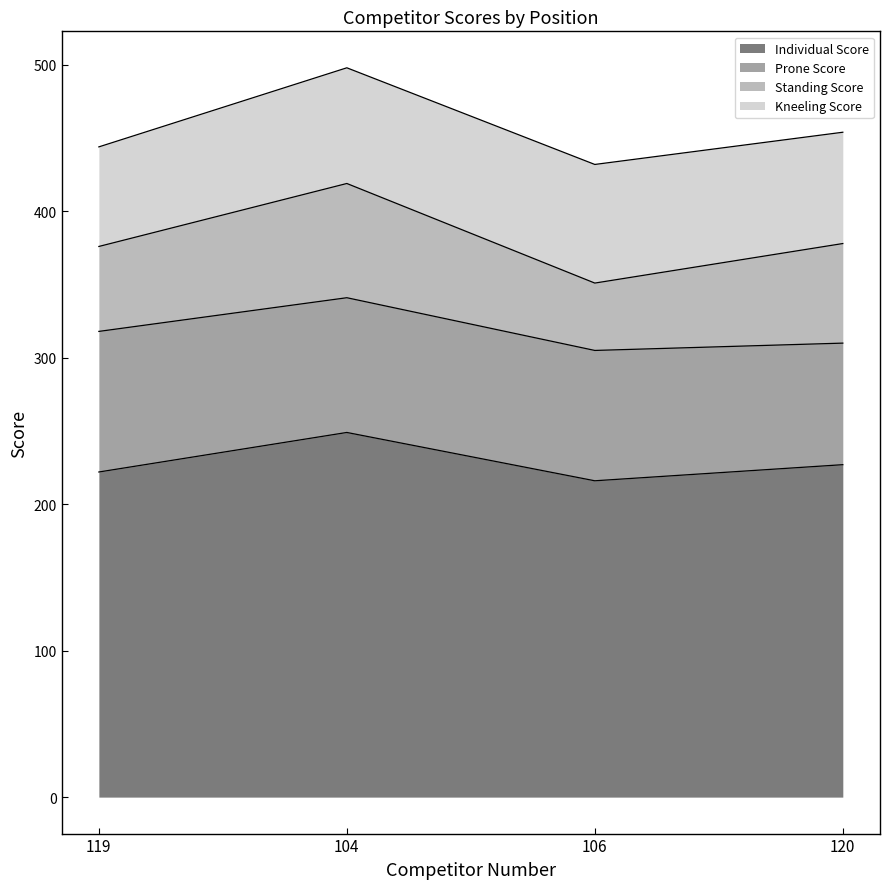

Reading left to right, list all the values displayed in this chart.

Individual Score: 222	249	216	227
Prone Score: 96	92	89	83
Standing Score: 58	78	46	68
Kneeling Score: 68	79	81	76